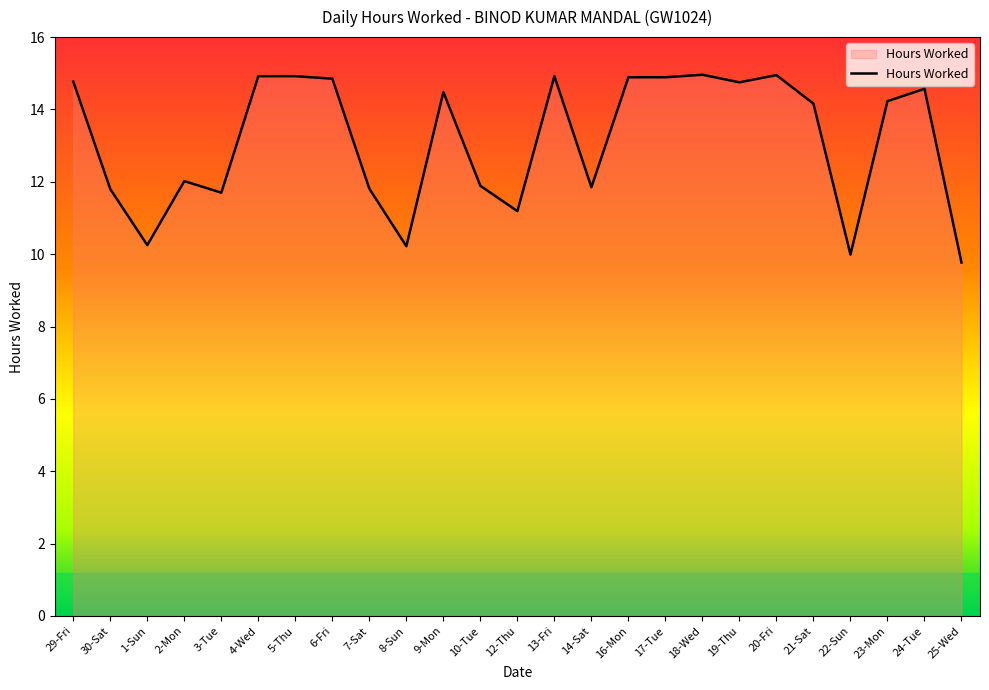

What is the greatest value displayed?

15.0